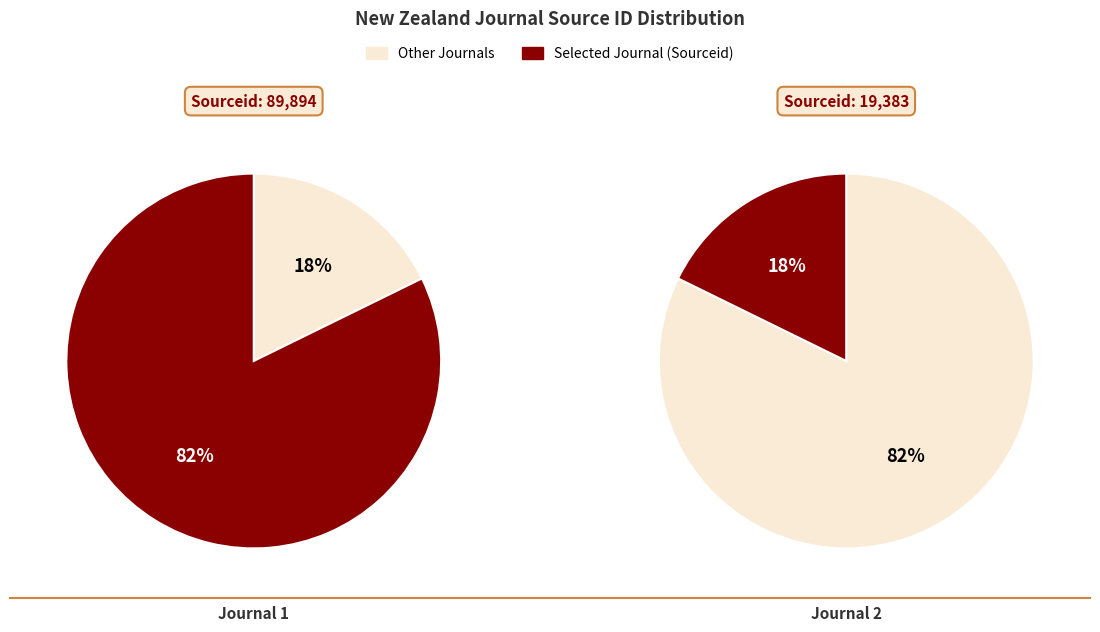

How many segments does this pie chart have?

2